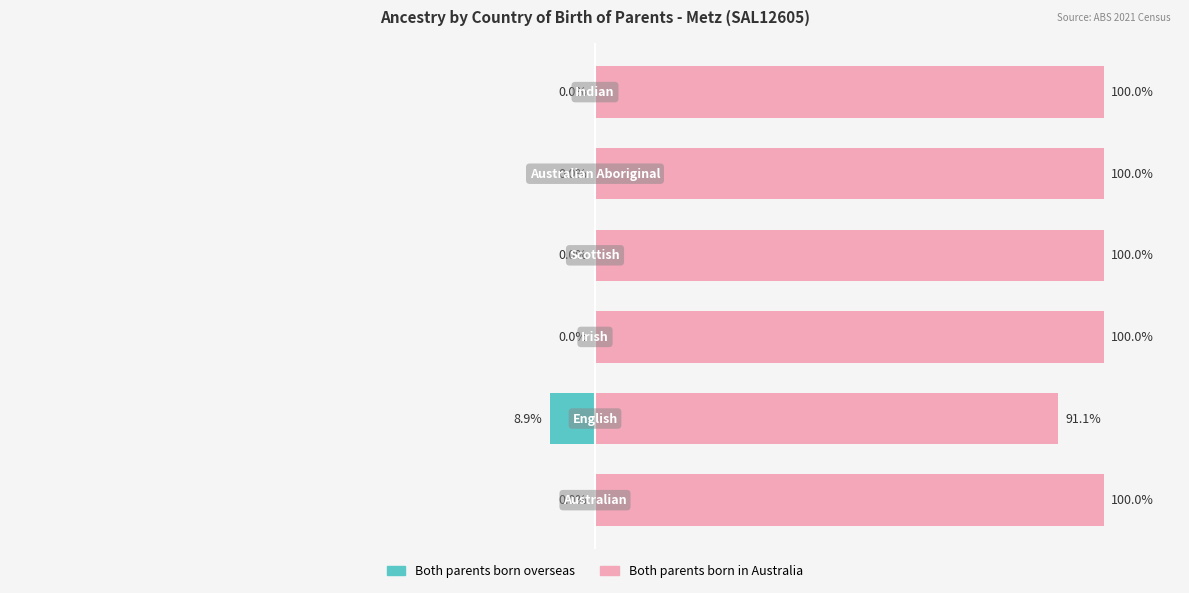

What is the average value of the Both parents born overseas series?

-1.5